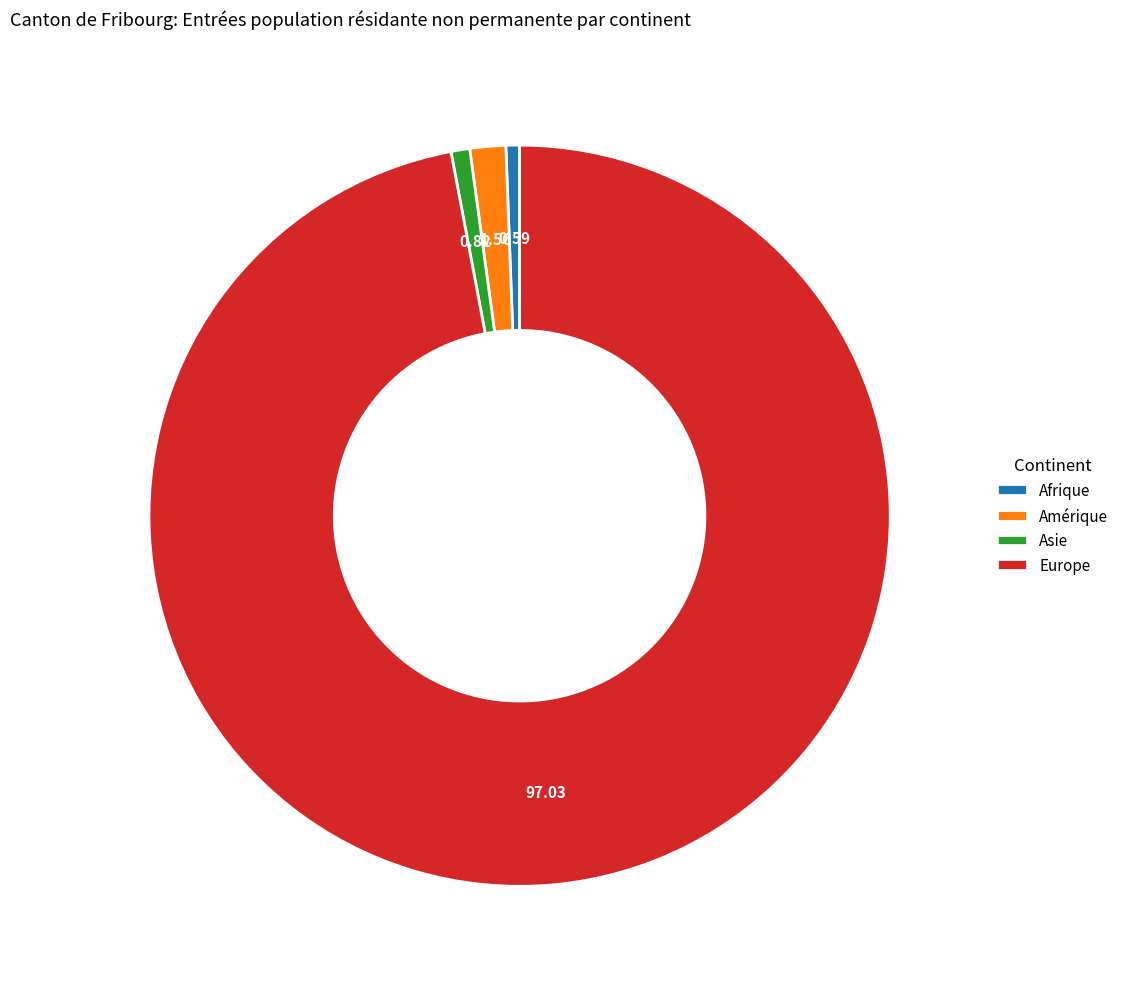

How many slices are in this pie chart?

4